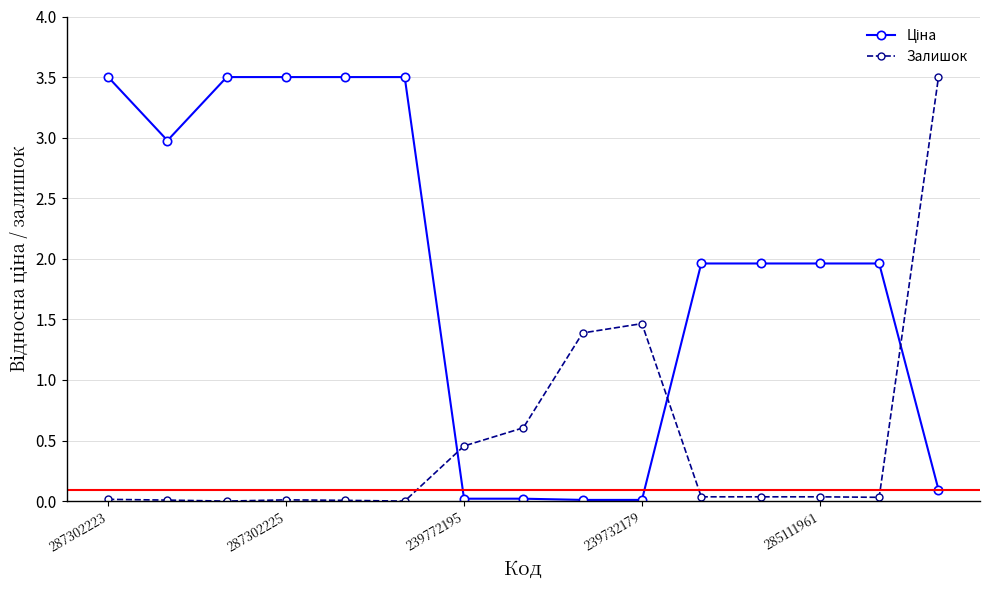

At how many categories does at least one series exceed 1?

13